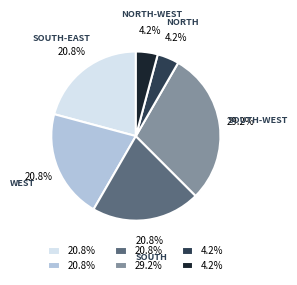

Is there any slice that represents more than half of the pie?

No